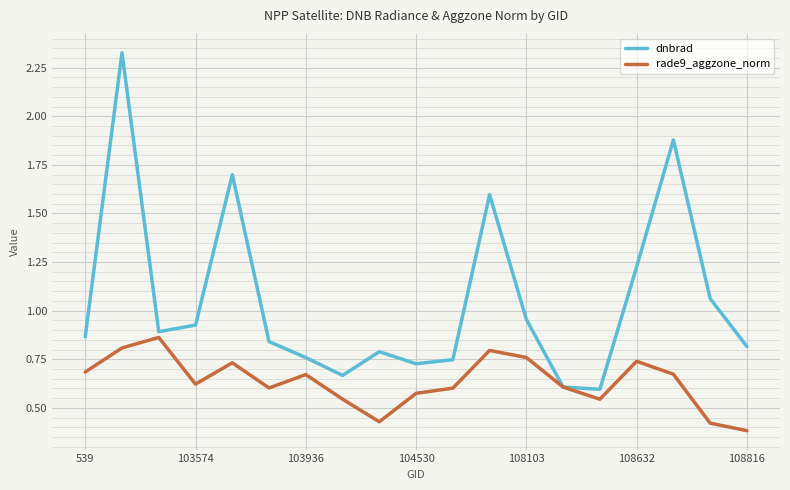

Which series has the widest spread of values?

dnbrad